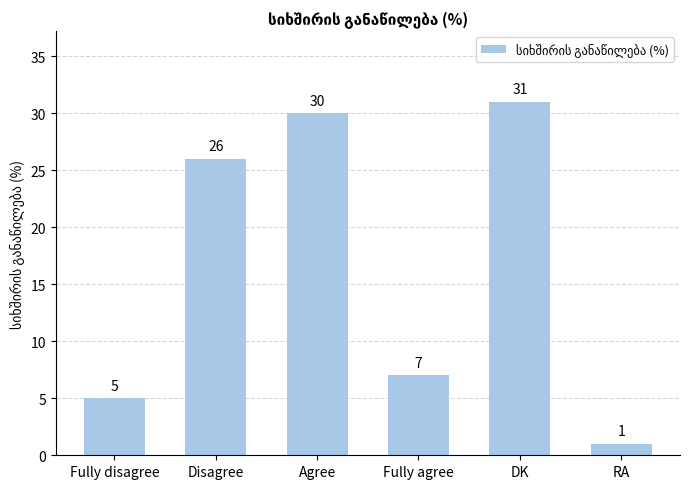

What is the label of the 4th bar from the left?

Fully agree